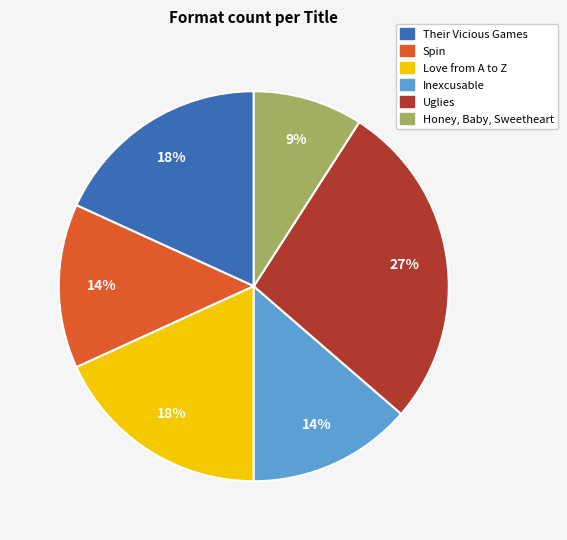

To the nearest percent, what is the average slice percentage?

17%